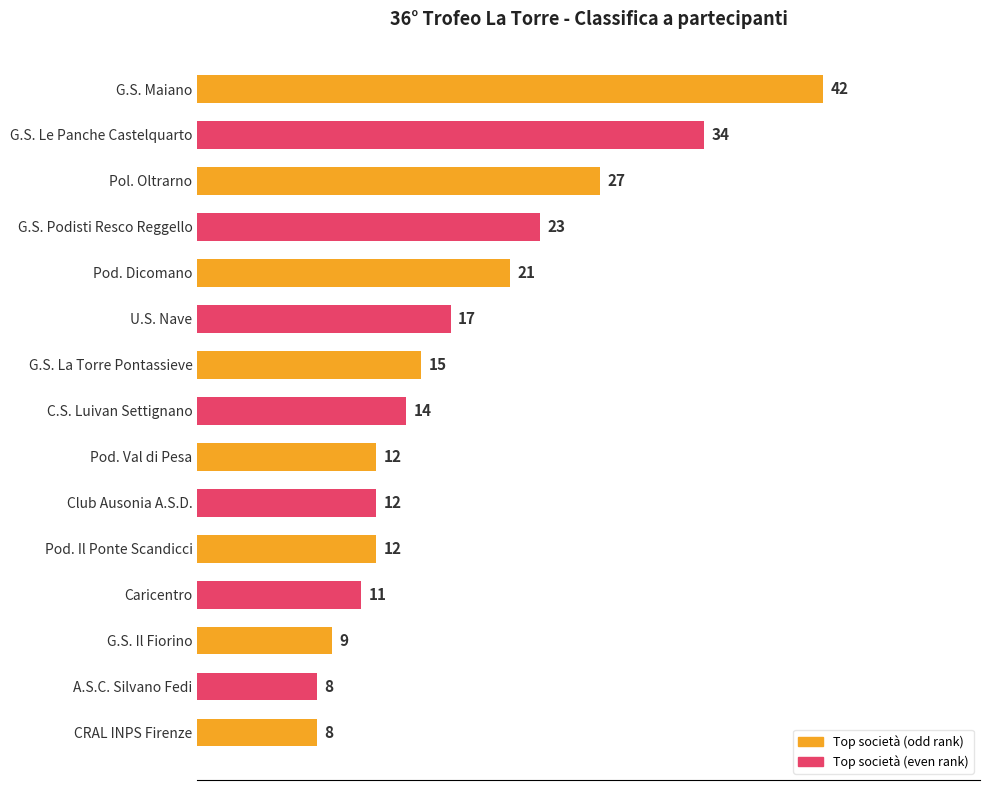

What is the label of the 3rd bar from the bottom?

G.S. Il Fiorino